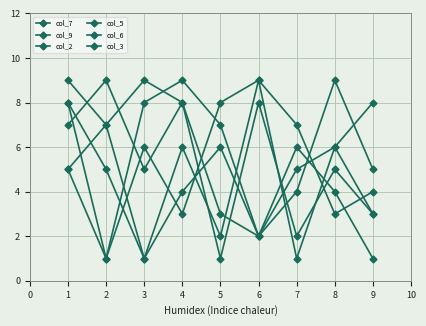

How many data points does each series have?

9